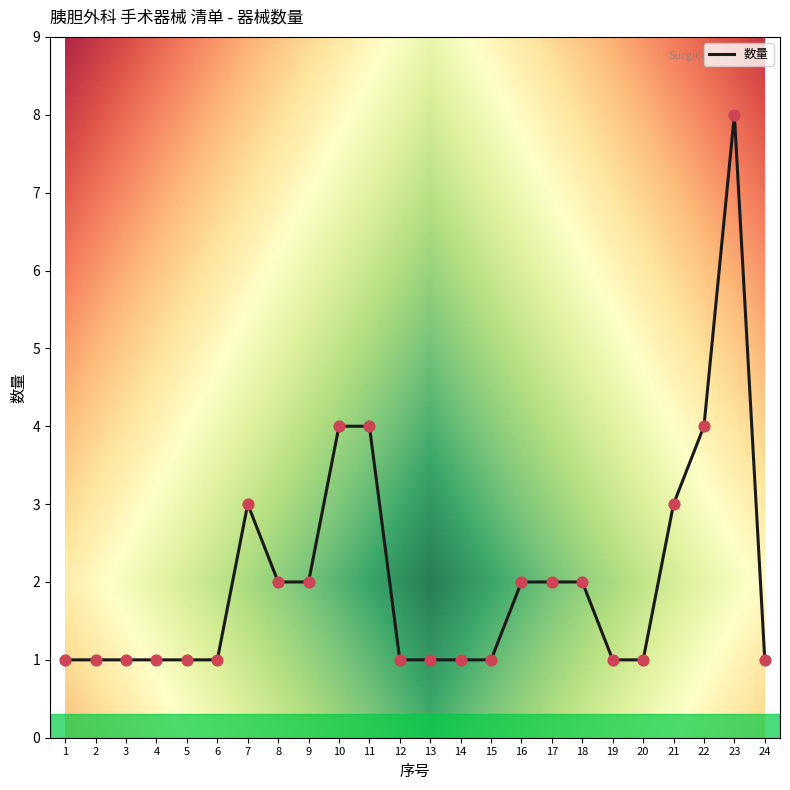

What is the change in value from 17 to 23?

+6